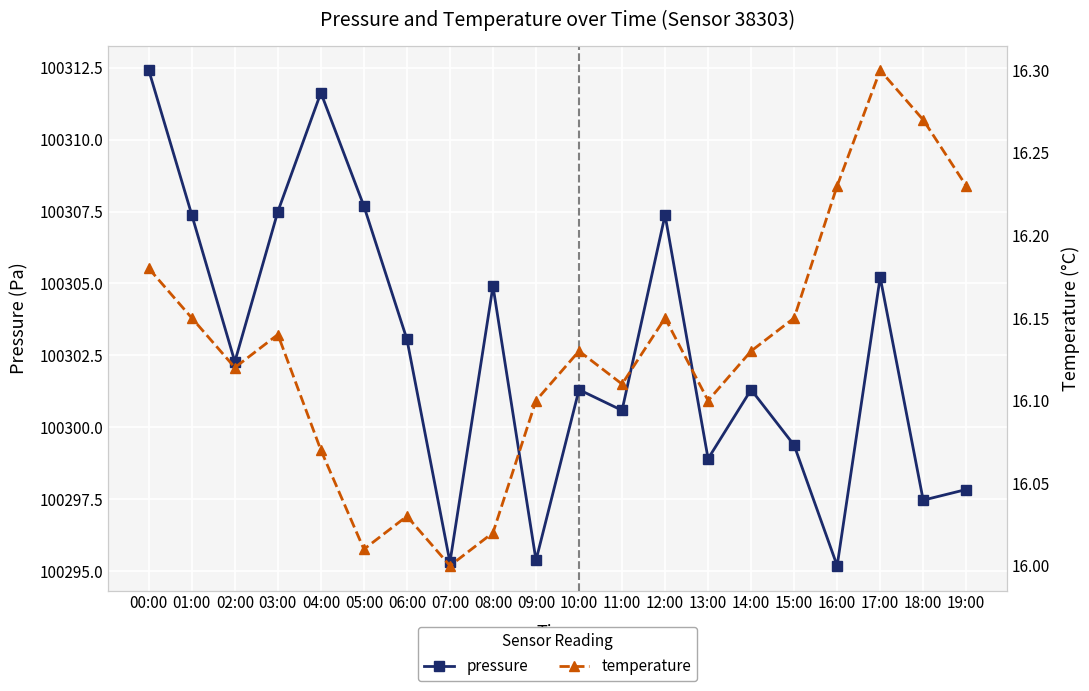

What is the average value of the pressure series?

100302.6